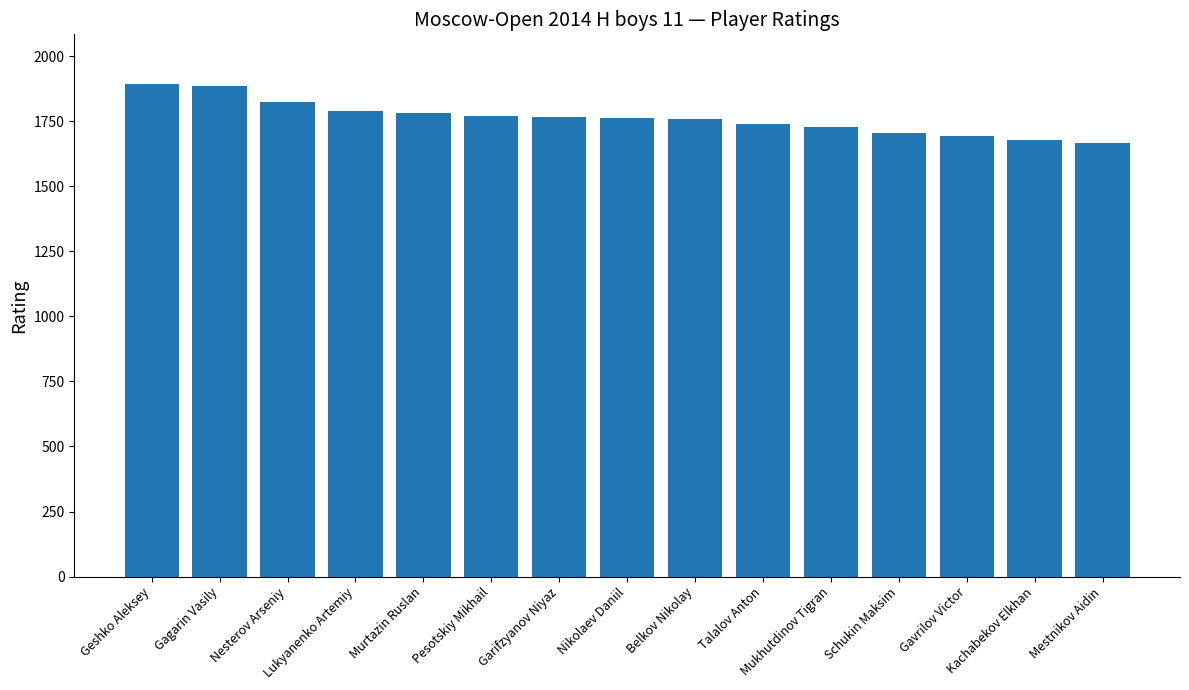

What is the value of the 13th bar from the left?

1691